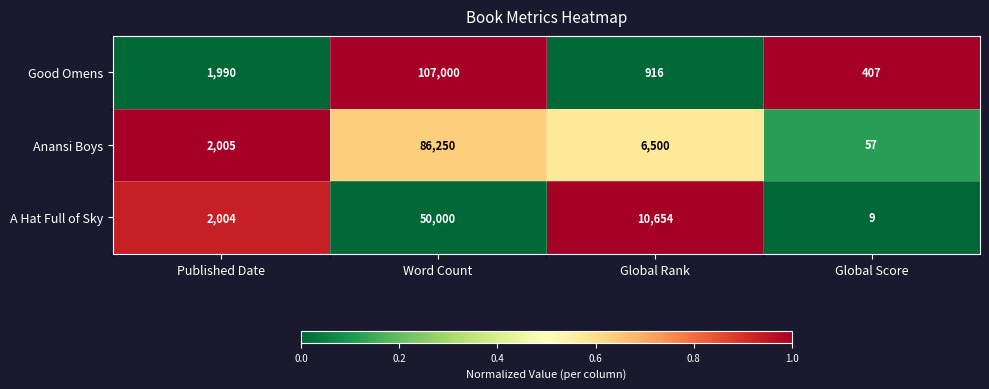

At which label does Anansi Boys first exceed 6500?

Word Count